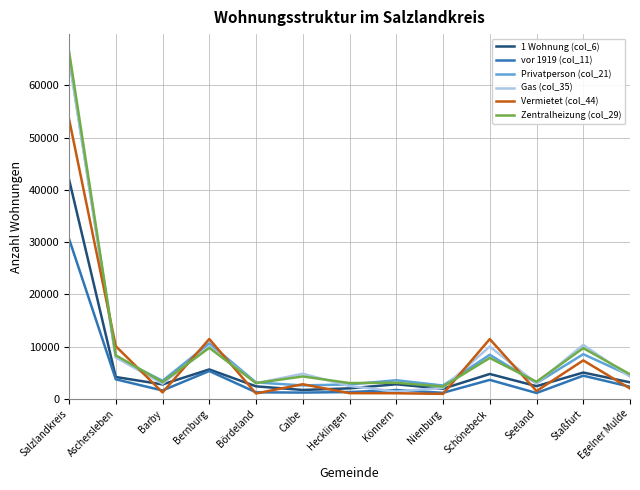

What is the difference between the highest and lowest values at Salzlandkreis?

35886